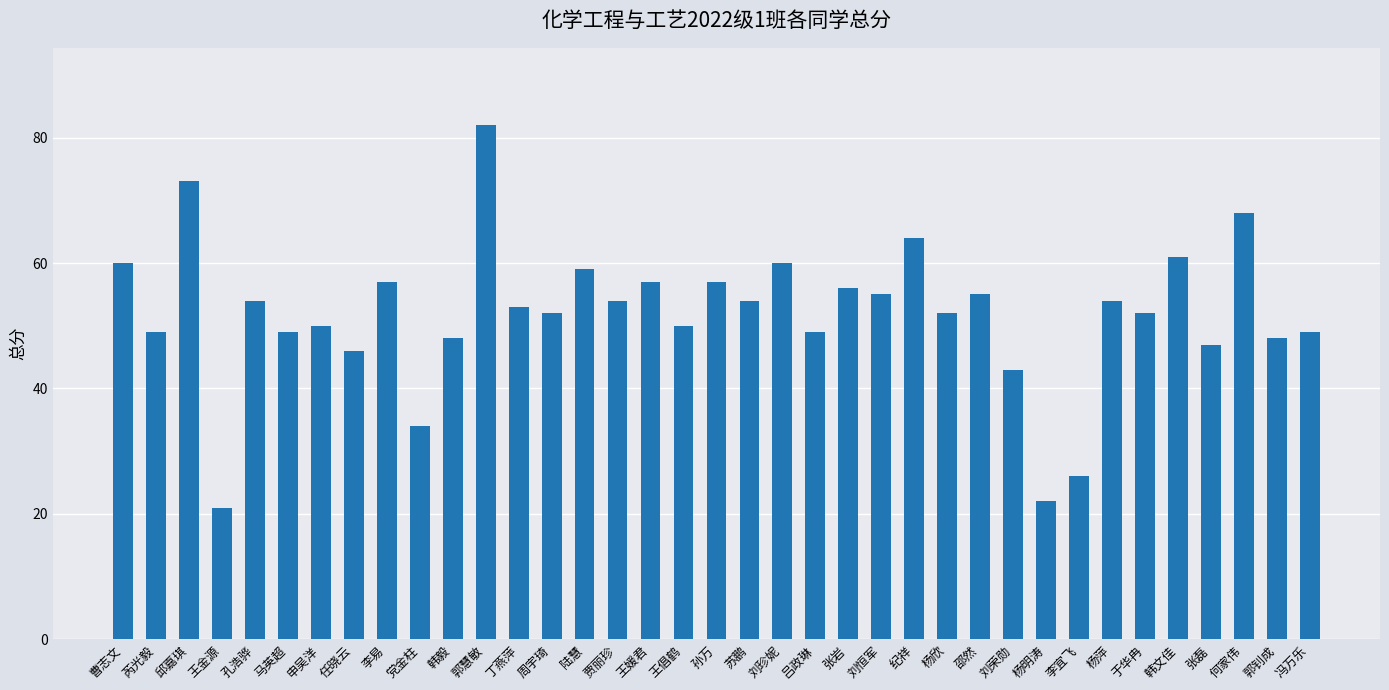

Reading right to left, extract all data points from this chart.

49	48	68	47	61	52	54	26	22	43	55	52	64	55	56	49	60	54	57	50	57	54	59	52	53	82	48	34	57	46	50	49	54	21	73	49	60